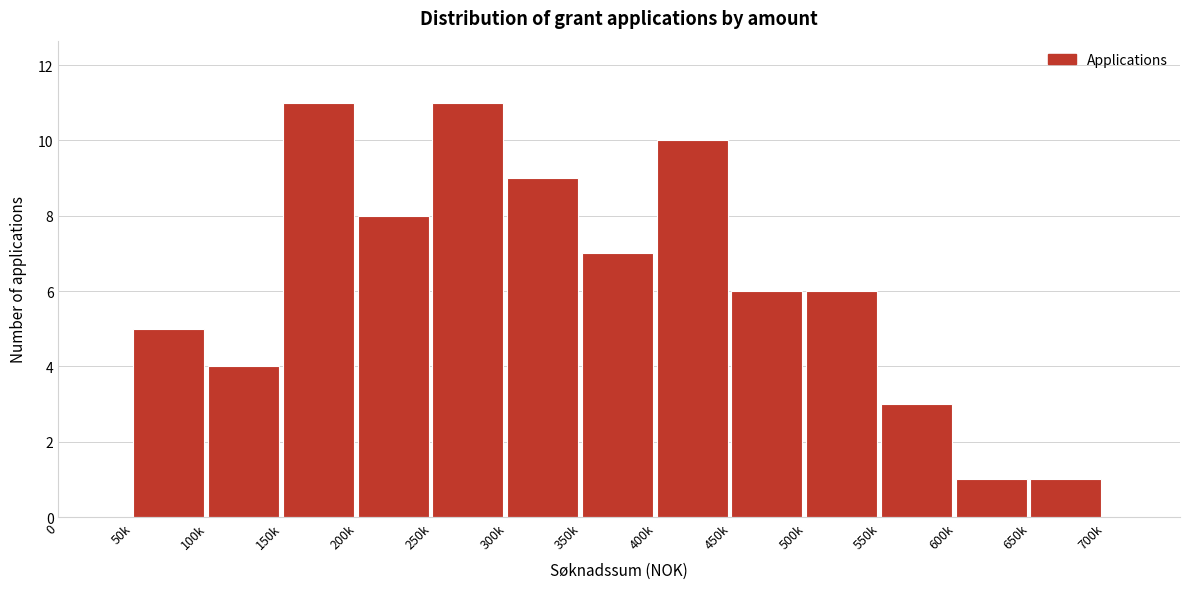

Reading left to right, what are all the values shown in this chart?

0=0	50k=5	100k=4	150k=11	200k=8	250k=11	300k=9	350k=7	400k=10	450k=6	500k=6	550k=3	600k=1	650k=1	700k=0